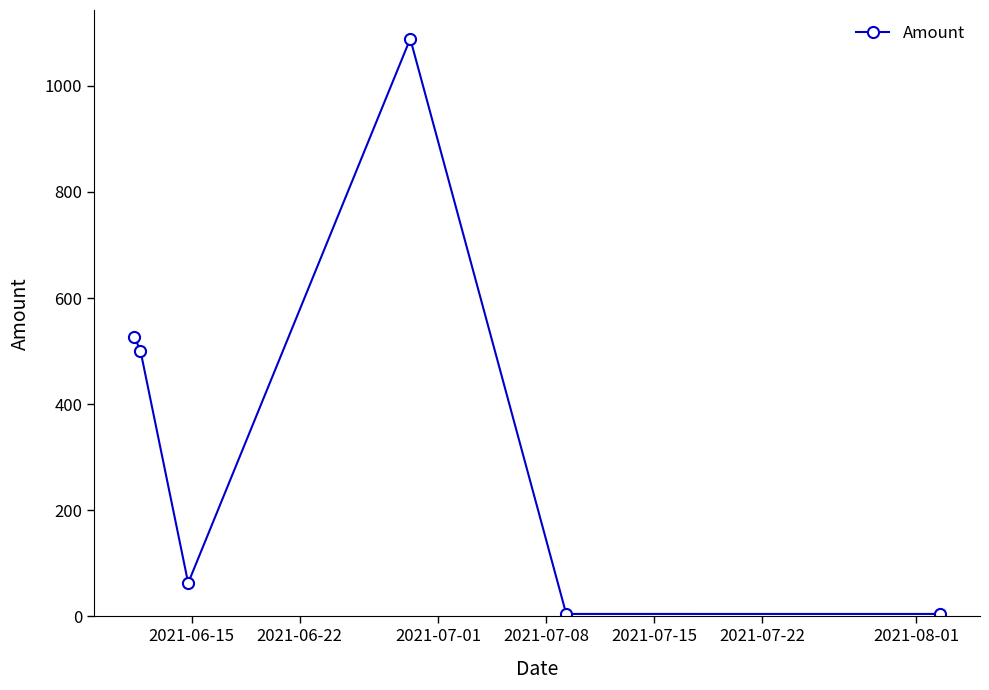

How many lines are shown in the chart?

1